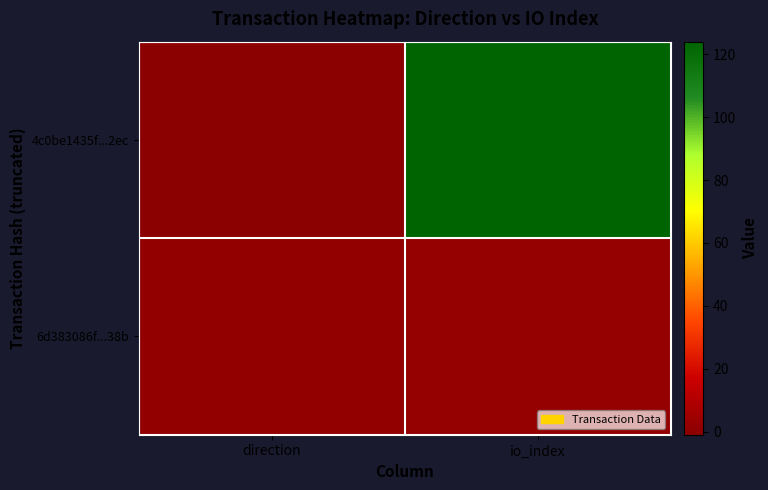

Which series has the largest total across all categories?

4c0be1435f...2ec